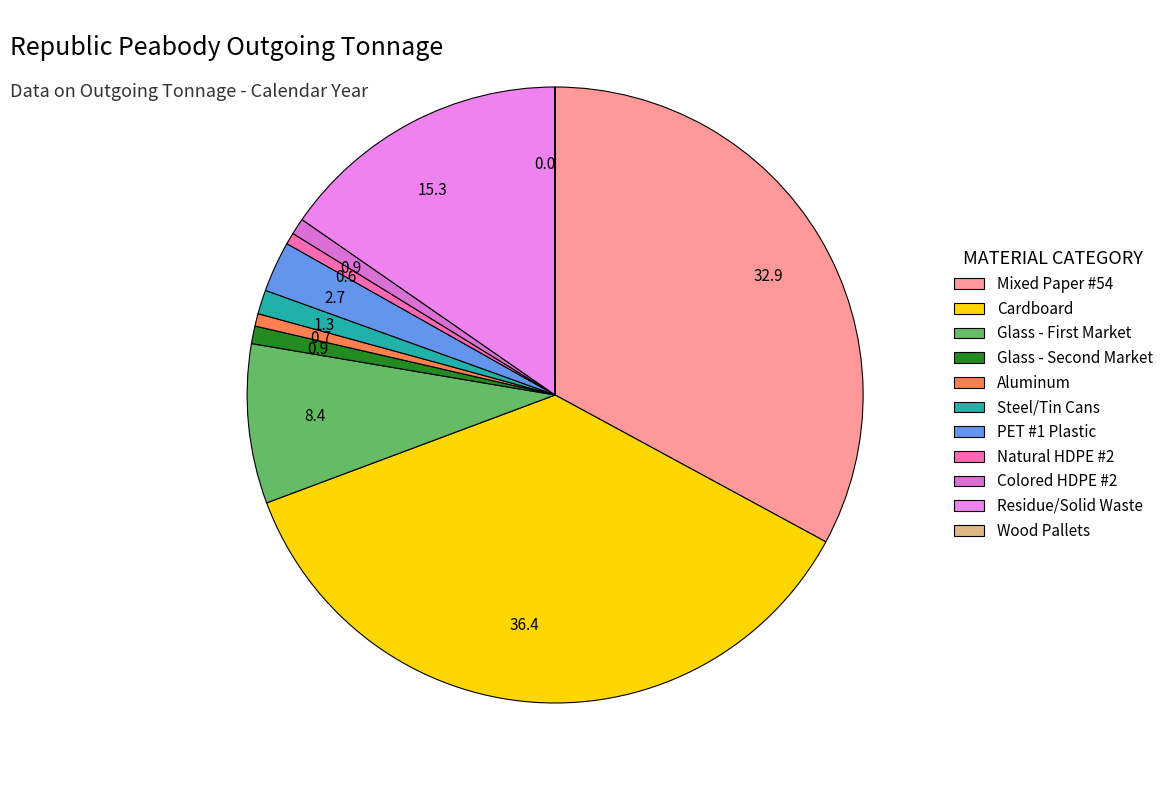

Does Aluminum account for over 50% of the chart?

No